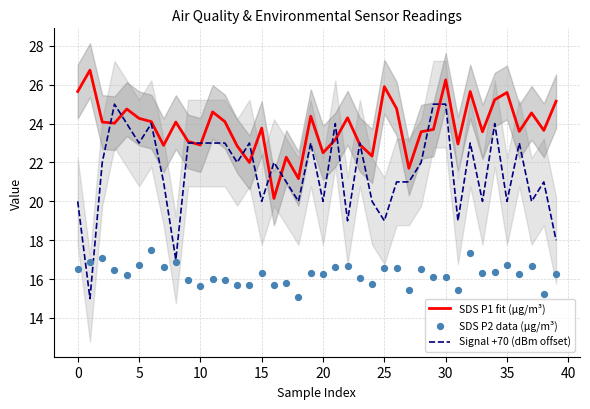

Which series has the largest Y range (max minus min)?

Signal +70 (dBm offset)